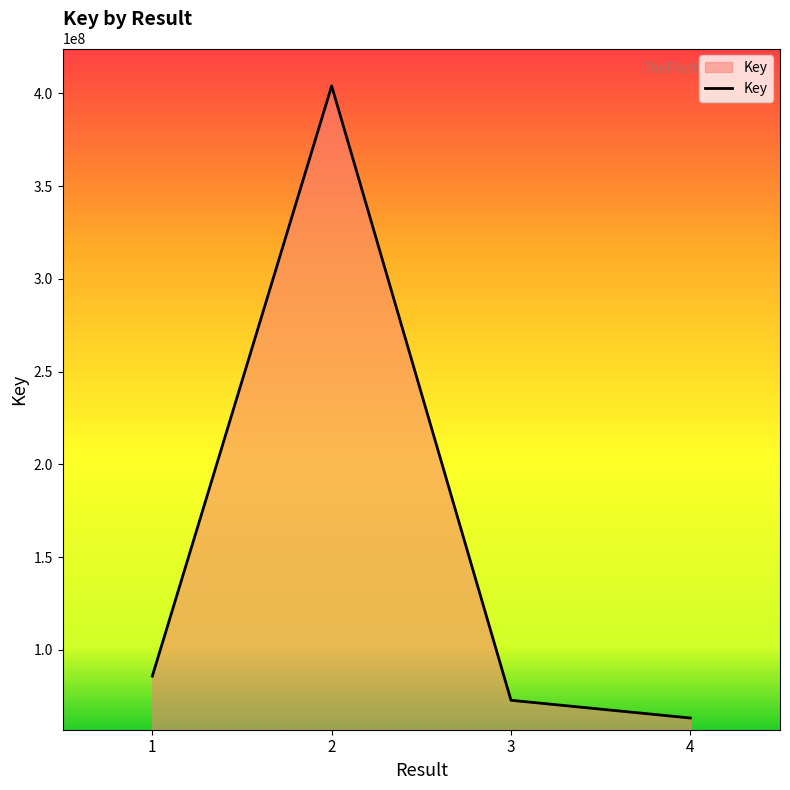

Rank the categories by value from highest to lowest.

2, 1, 3, 4